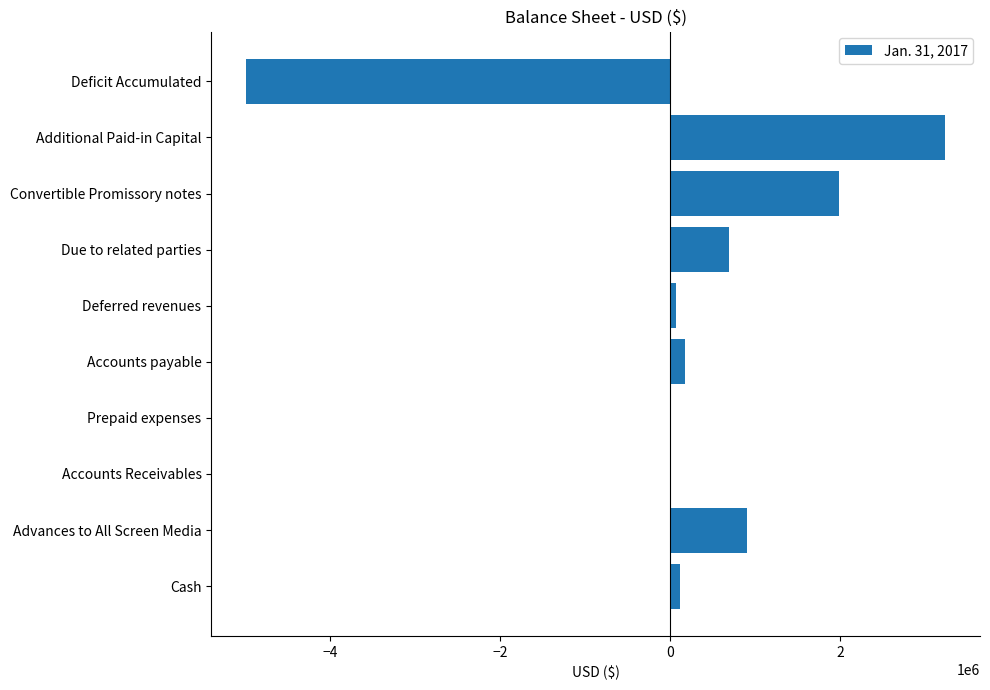

True or false: the data shows 502966 at Convertible Promissory notes.

False